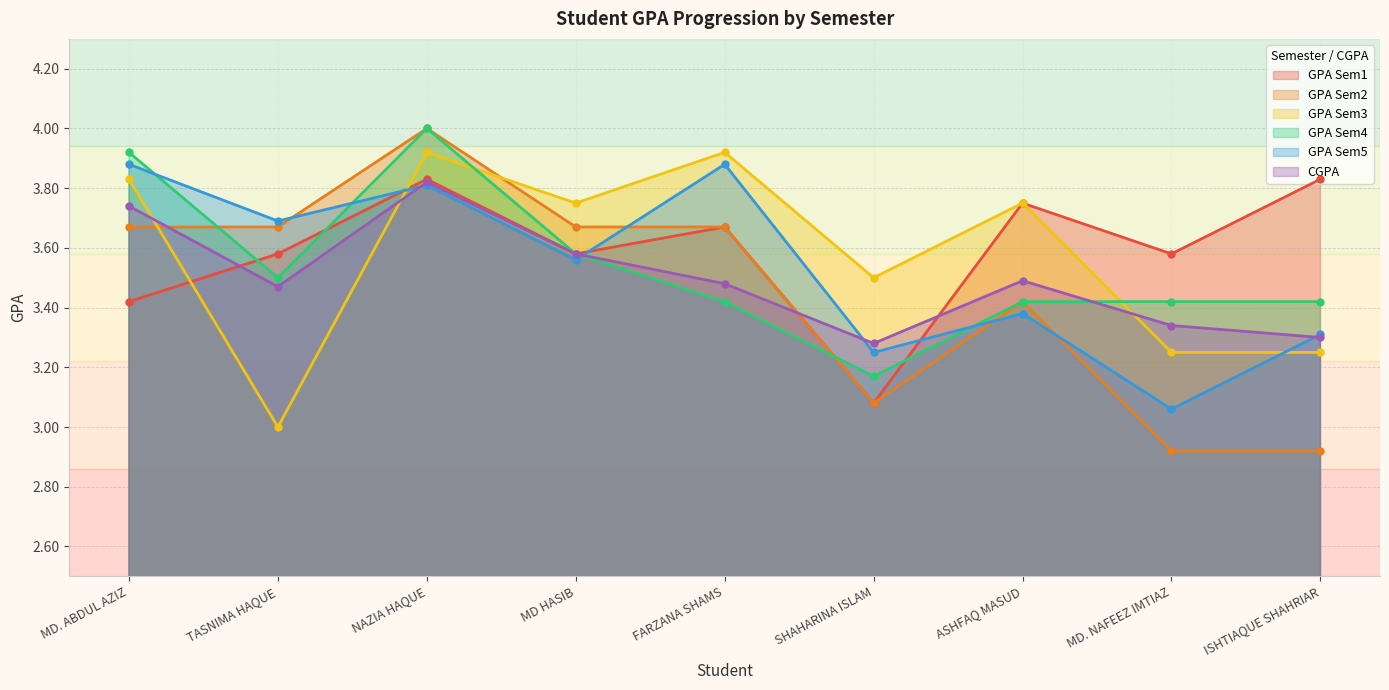

What is the total value across all series at MD. NAFEEZ IMTIAZ?

19.6